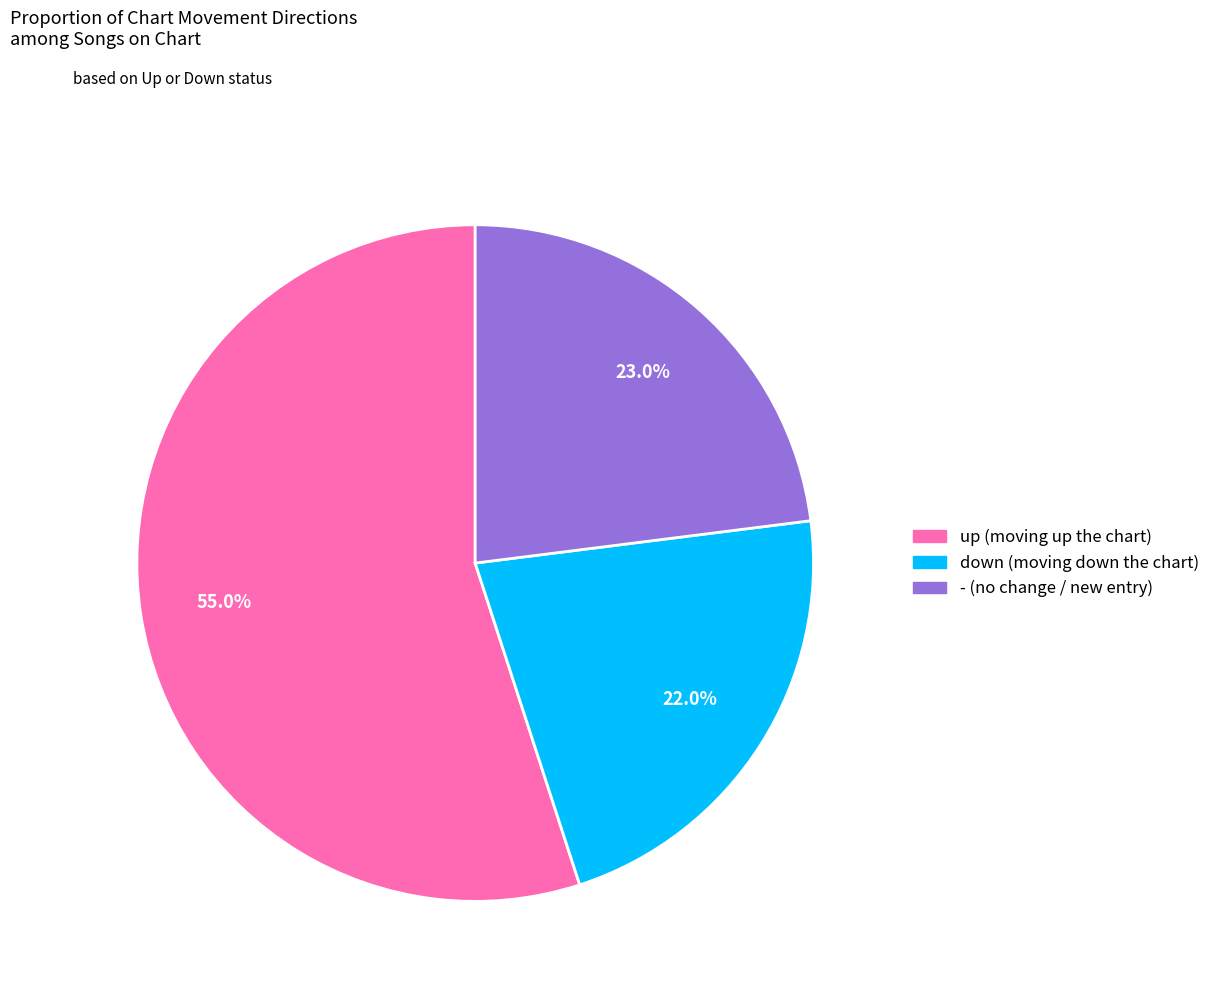

How many segments does this pie chart have?

3